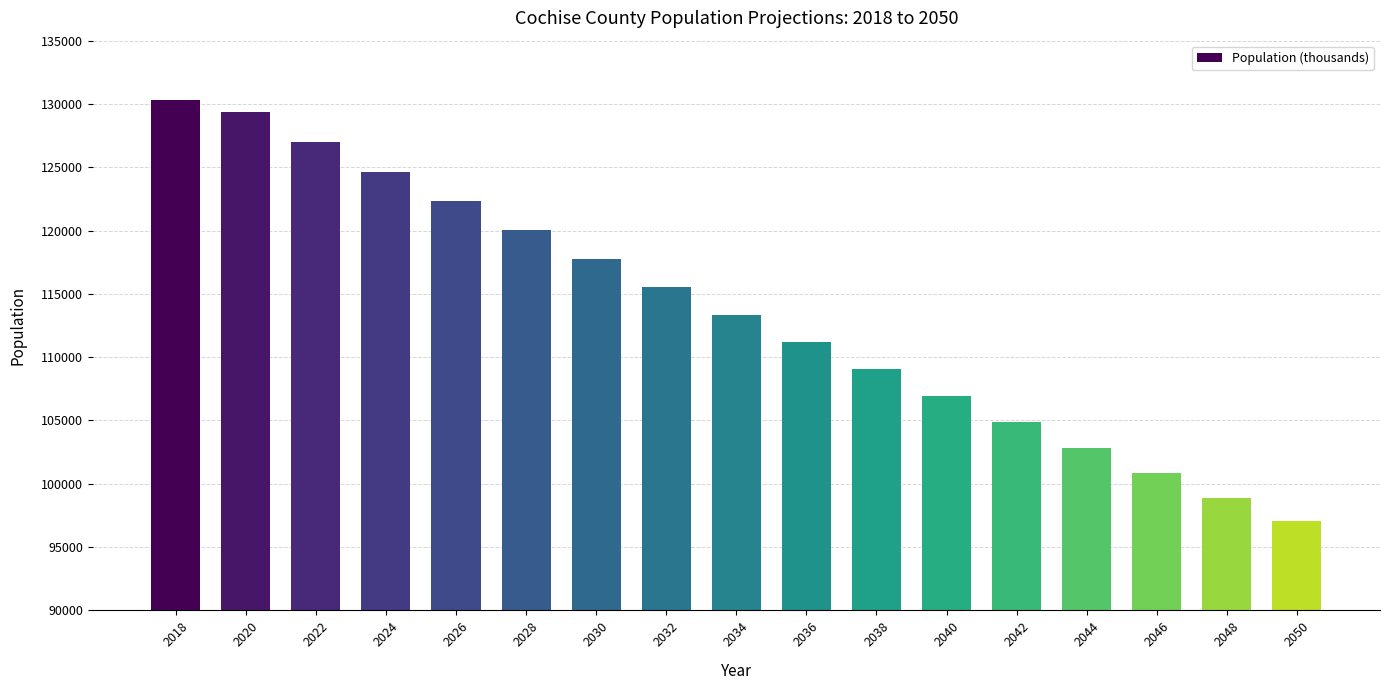

How many data points are less than 113355?

8